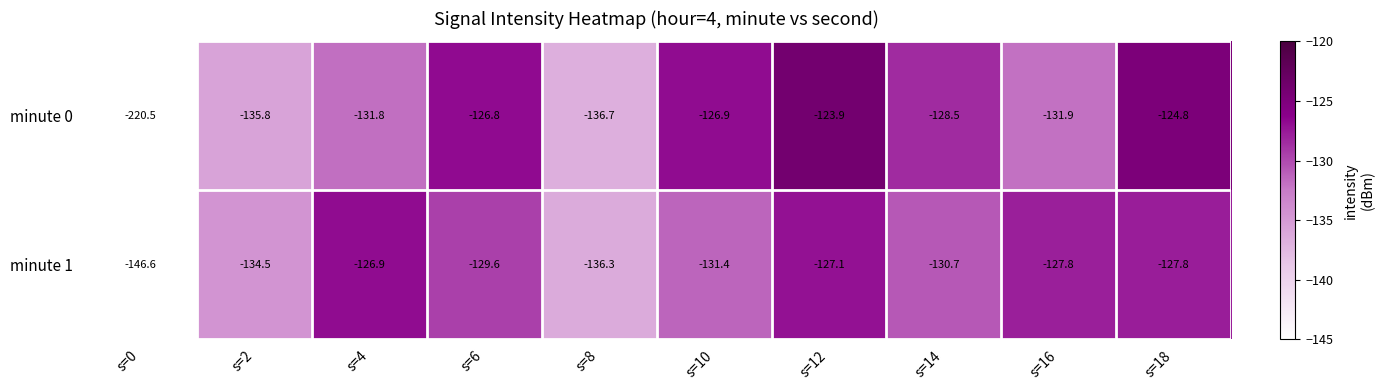

True or false: minute 0 has a value of -128.5 at s=14.

True